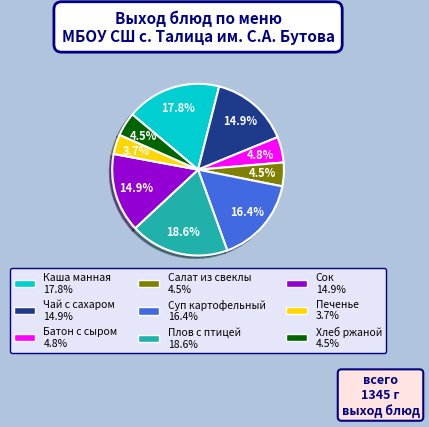

Does any single category account for the majority?

No